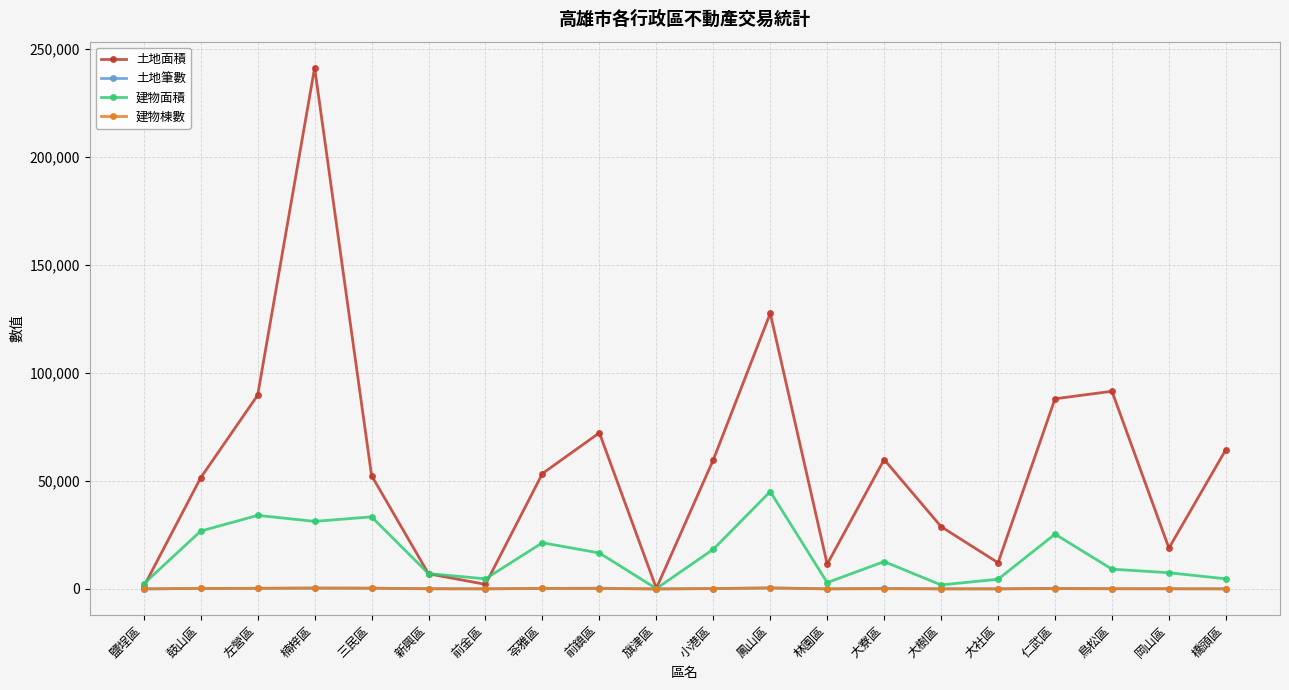

Which series has the largest range (max minus min)?

土地面積